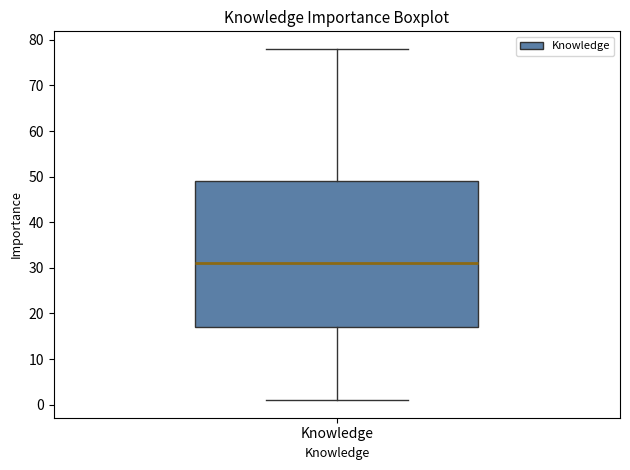

Where is the upper edge of the box for Knowledge on the y-axis? The values are not printed on the chart, so give them approximately, as read against the axis.

49